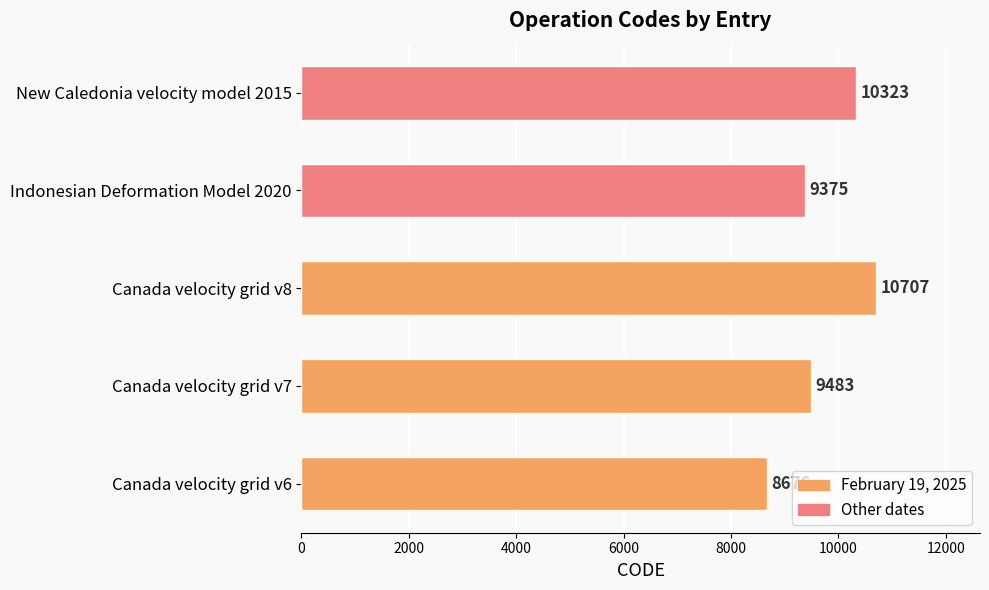

What is the change in value from Canada velocity grid v8 to New Caledonia velocity model 2015?

-384